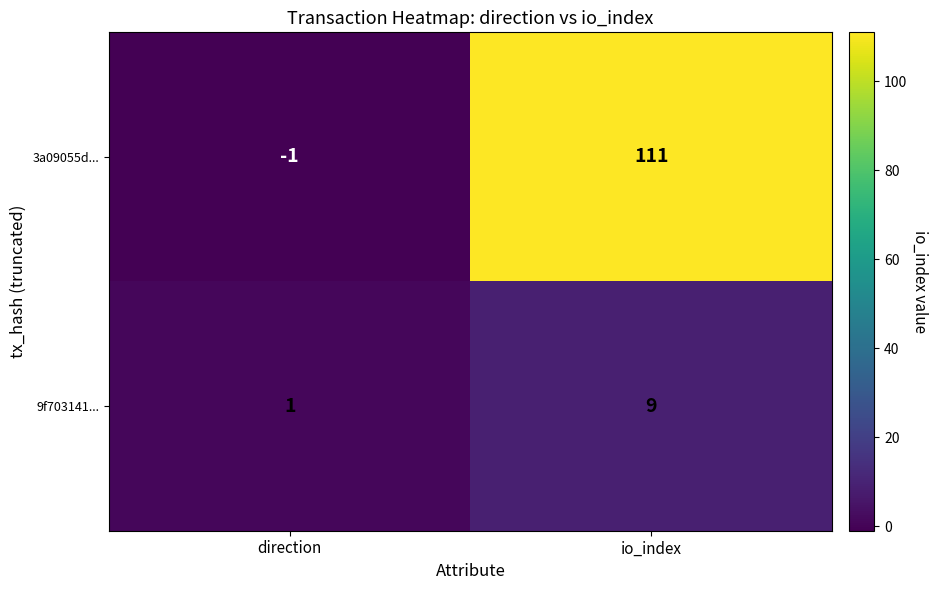

How many series are shown in this chart?

2